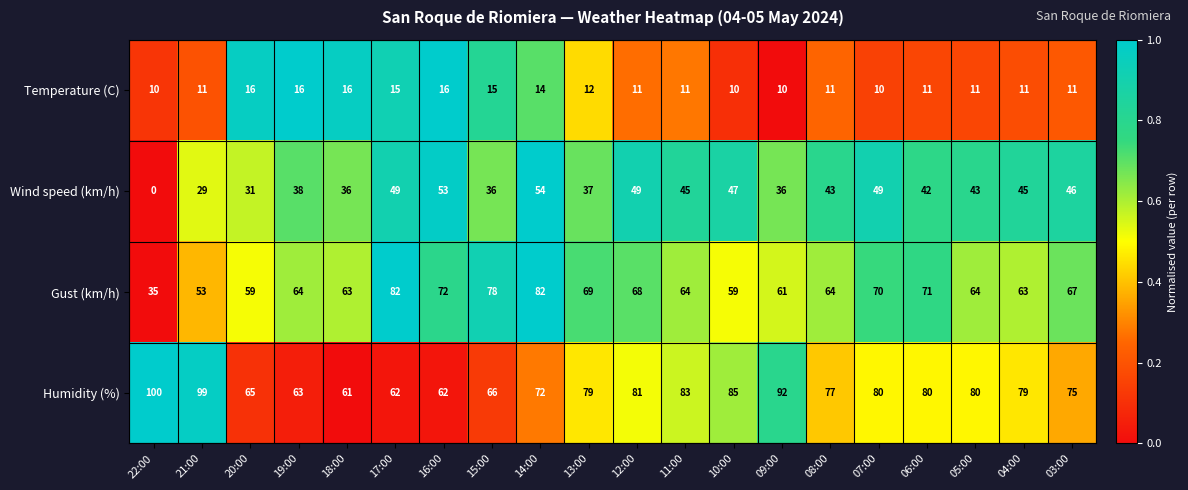

Between 16:00 and 06:00, which series saw the biggest shift?

Humidity (%)